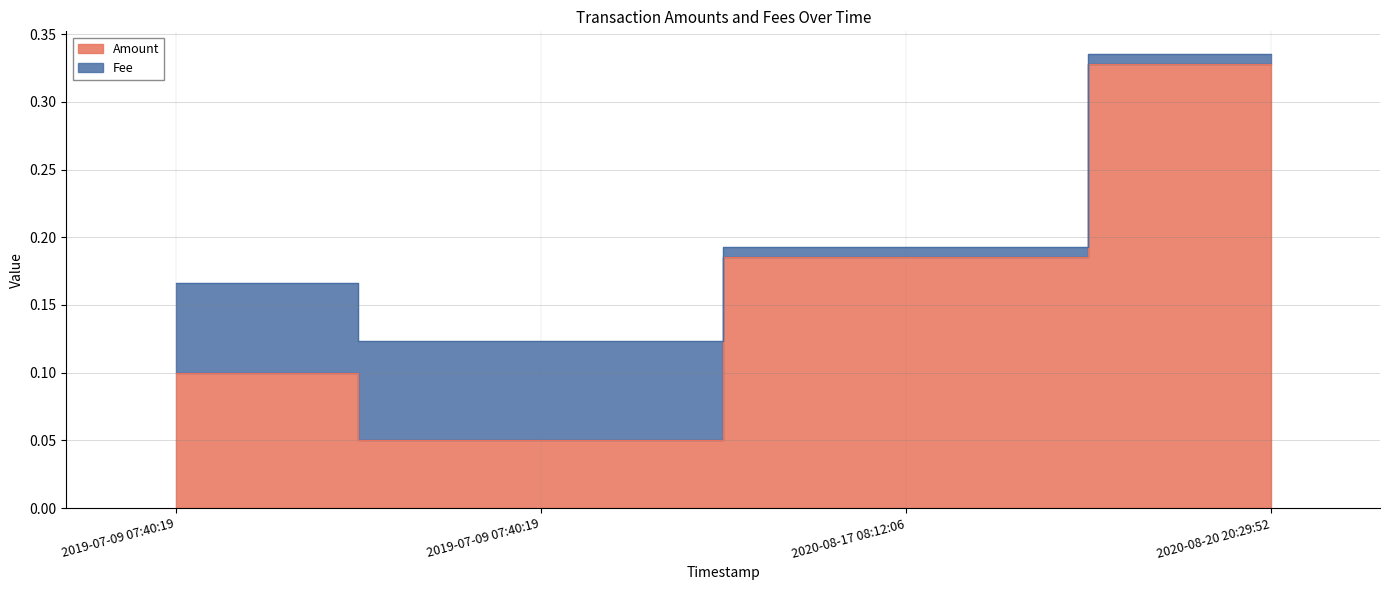

Reading left to right, extract all data points from this chart.

0.1	0.1	0.2	0.3